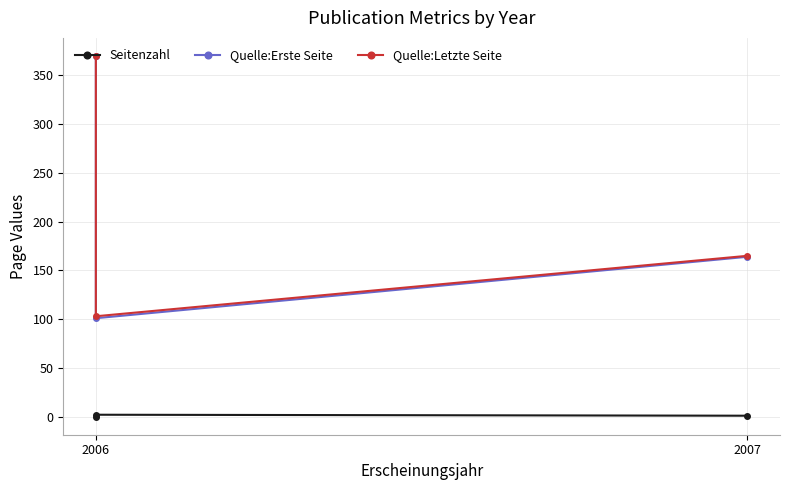

Count the Seitenzahl values in the range 0 to 2.

3